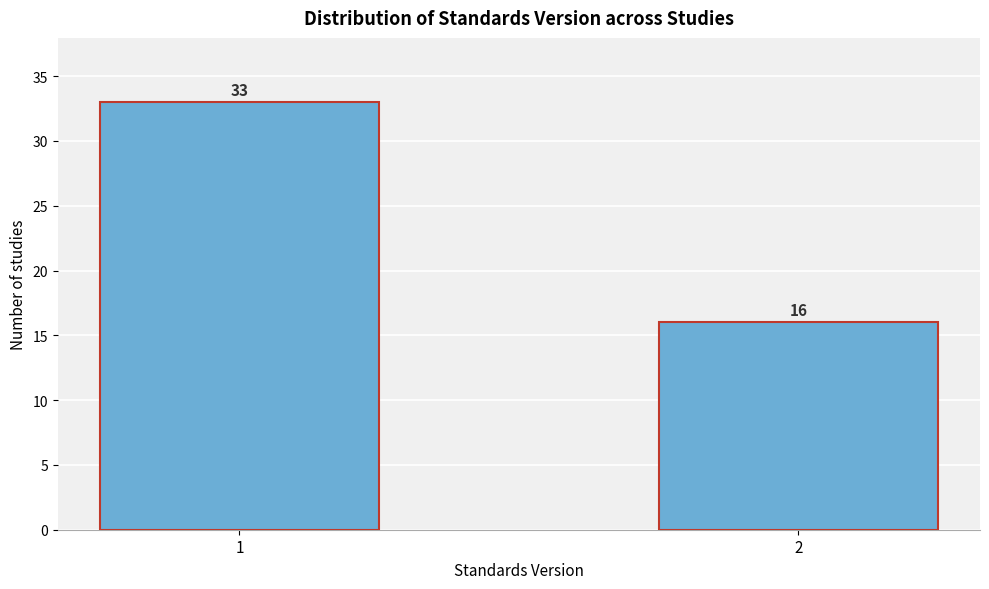

Reading left to right, transcribe all the data shown in this chart.

1=33	2=16